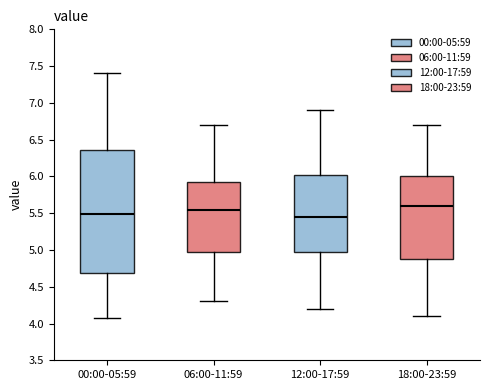

Reading left to right, transcribe this box plot: for each box, give where its median line is, the range the box spans, and where its two whiskers end, as read against the y-axis. The values are not printed on the chart, so give them approximately, as read against the axis.

00:00-05:59: median 5.50, box 4.70 to 6.35, whiskers 4.05 to 7.40
06:00-11:59: median 5.55, box 5.00 to 5.95, whiskers 4.30 to 6.70
12:00-17:59: median 5.45, box 5.00 to 6.05, whiskers 4.20 to 6.90
18:00-23:59: median 5.60, box 4.90 to 6.00, whiskers 4.10 to 6.70